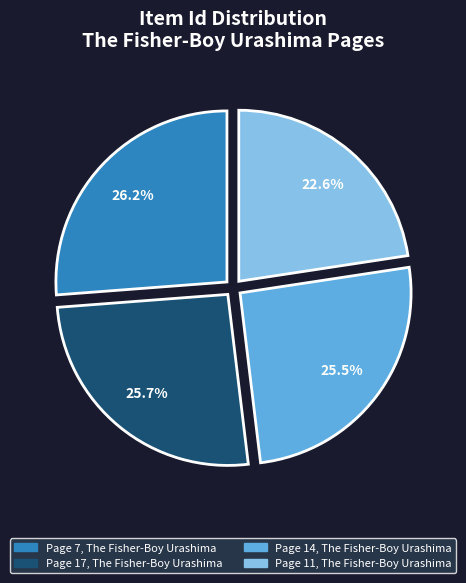

What percentage is the Page 7, The Fisher-Boy Urashima slice, to the nearest percent?

26%